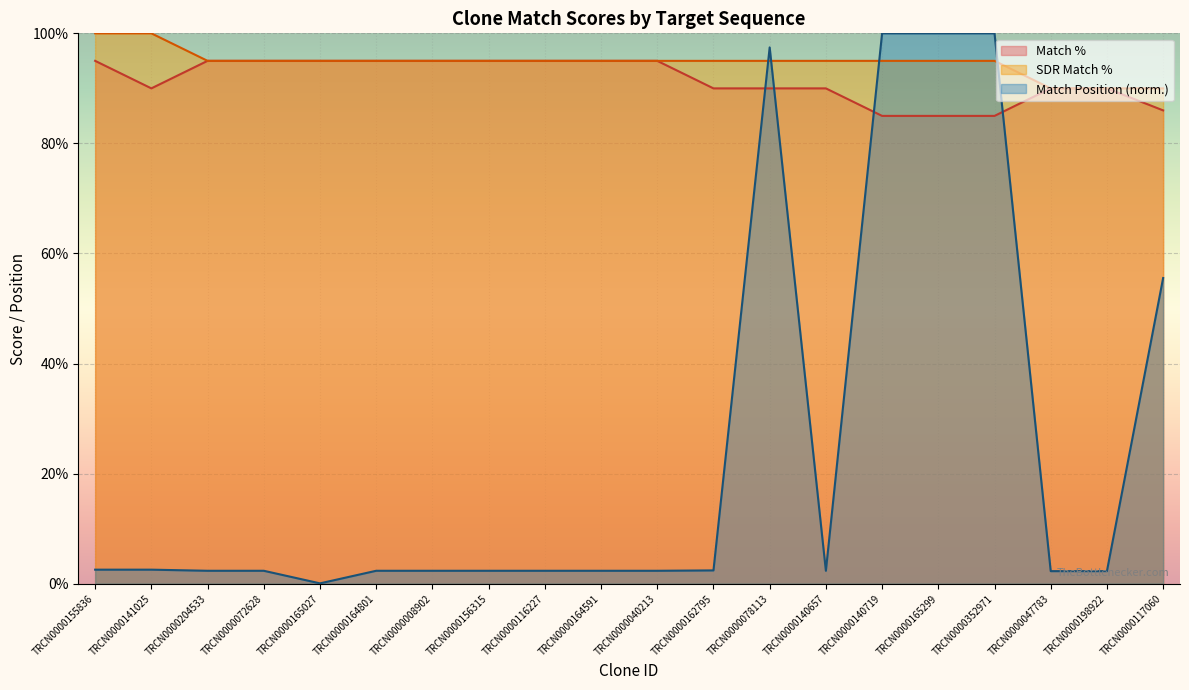

Which category has the lowest value in the Match Position series?

TRCN0000165027